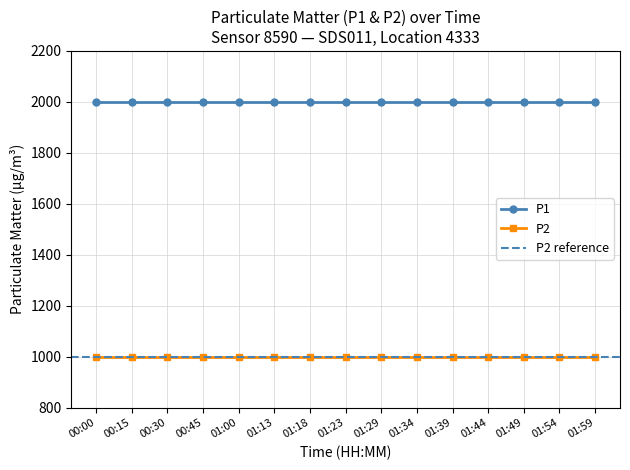

Between 00:30 and 02:00, which series saw the biggest shift?

P1